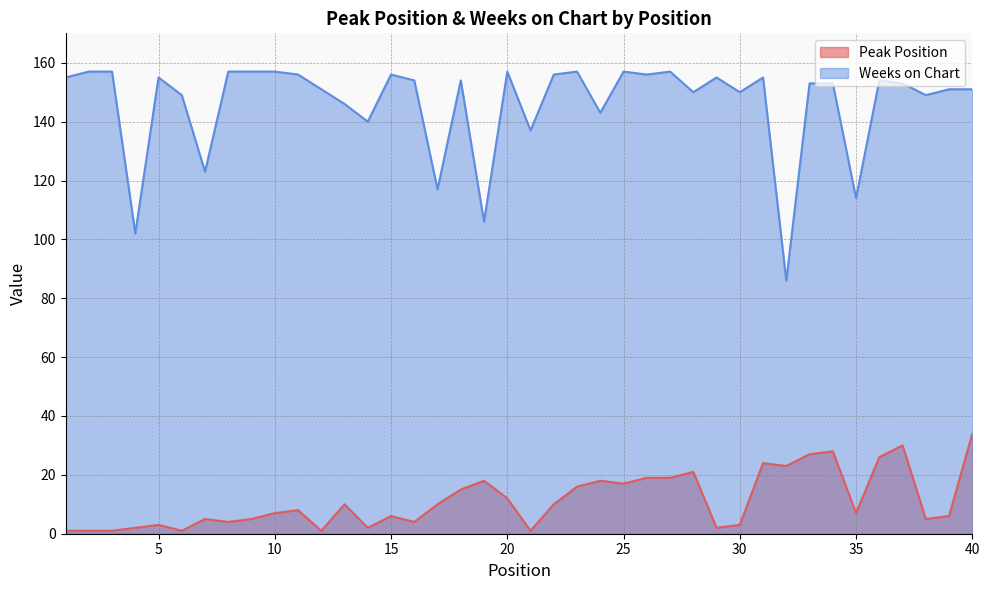

At which category is the sum across all series the highest?

40